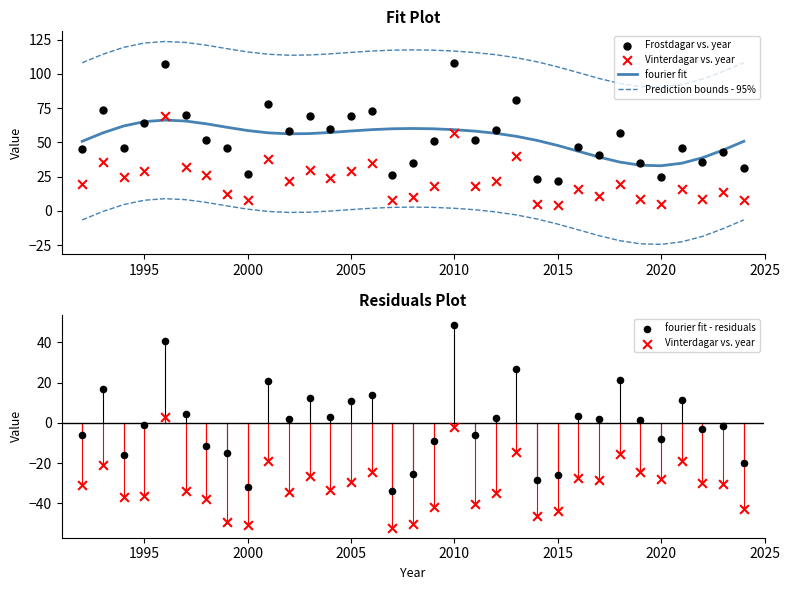

What are all the series names shown in the legend?

fourier fit, Prediction bounds - 95%, Frostdagar vs. year, Vinterdagar vs. year, fourier fit - residuals